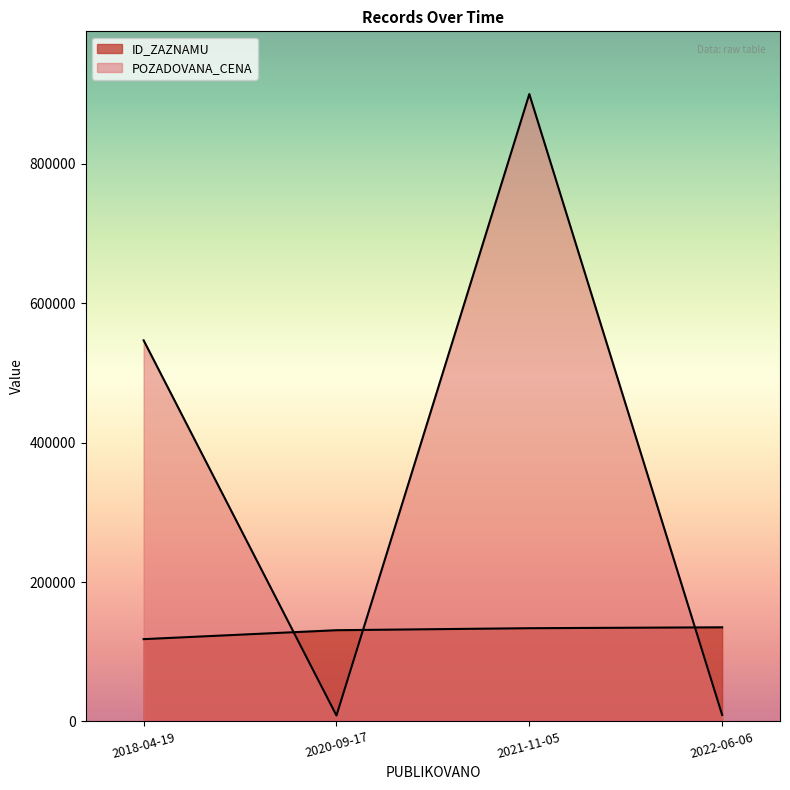

What is the label of the 3rd point from the right?

2020-09-17